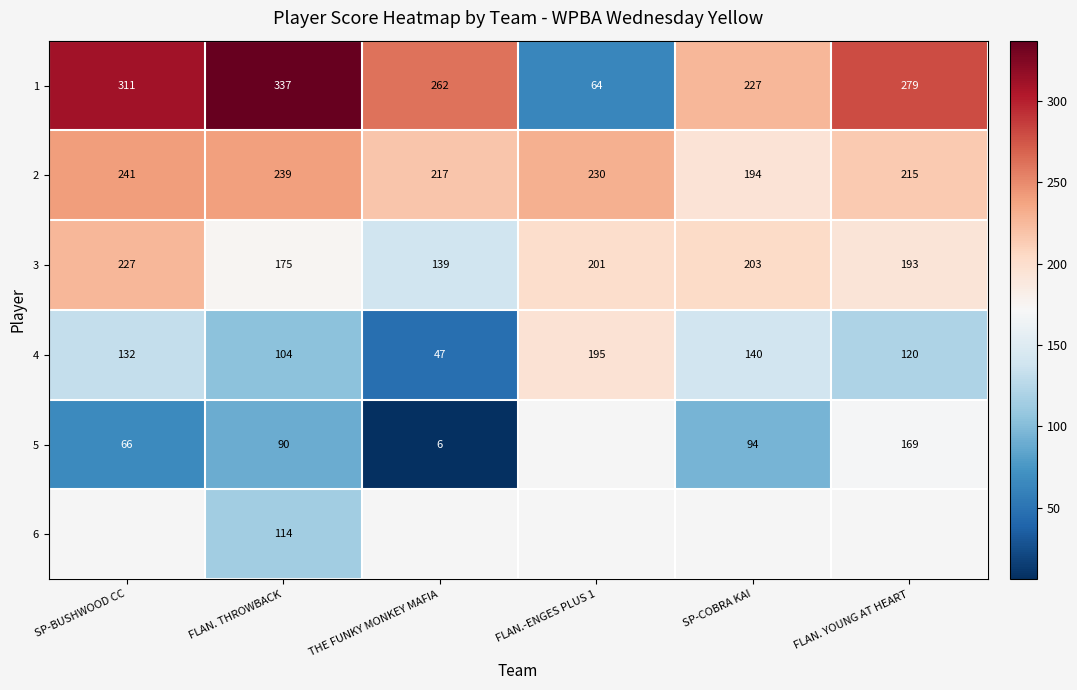

Is it true that 3 equals 46 at FLAN. THROWBACK?

False